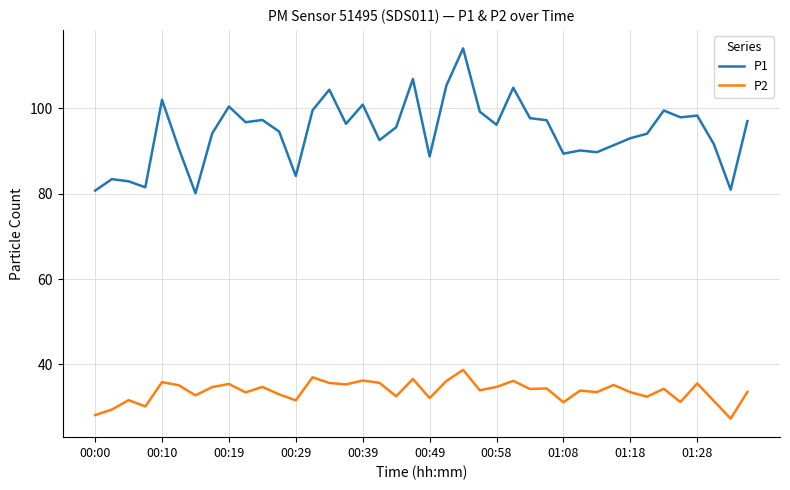

True or false: P2 and P1 cross at least once.

False